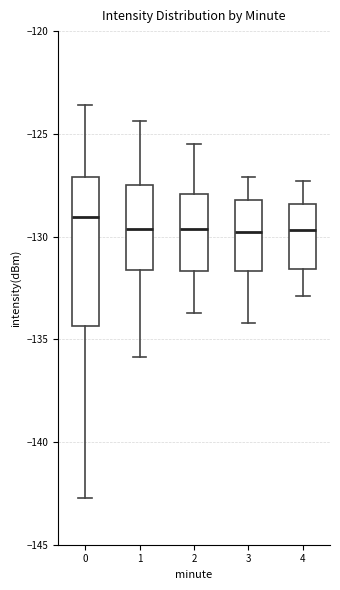

Where does the lower whisker of the box at x = 3 end on the y-axis? The values are not printed on the chart, so give them approximately, as read against the axis.

-134.0